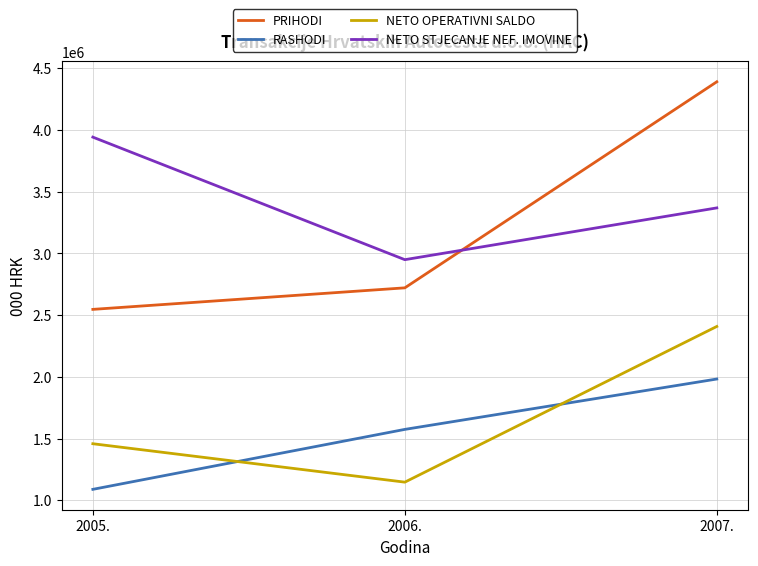

List the series in order of their peak value, highest first.

PRIHODI, NETO STJECANJE NEF. IMOVINE, NETO OPERATIVNI SALDO, RASHODI